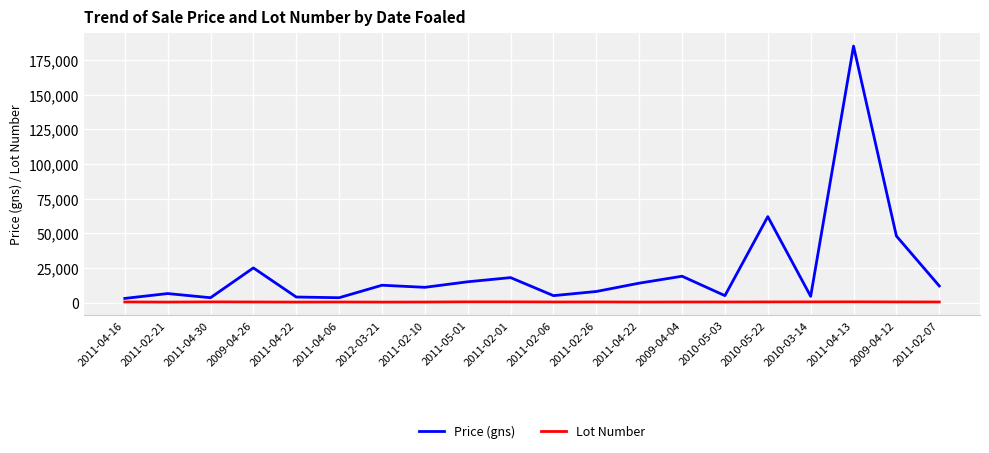

How many interior local valleys does the Lot Number series have?

5